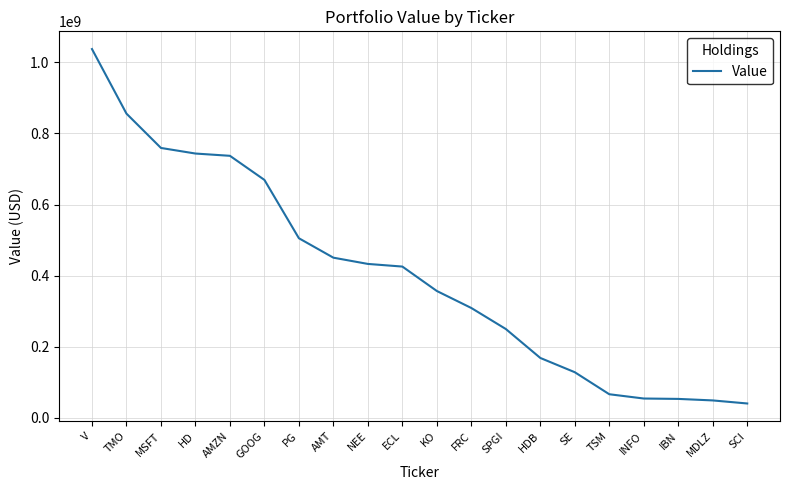

True or false: the data shows 1303916977 at MSFT.

False